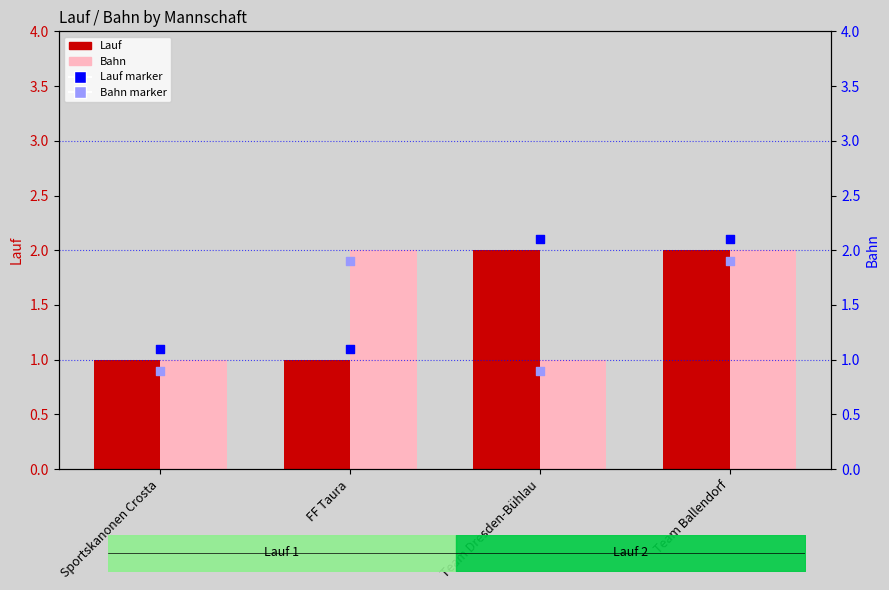

Which series has the largest total across all categories?

Lauf marker